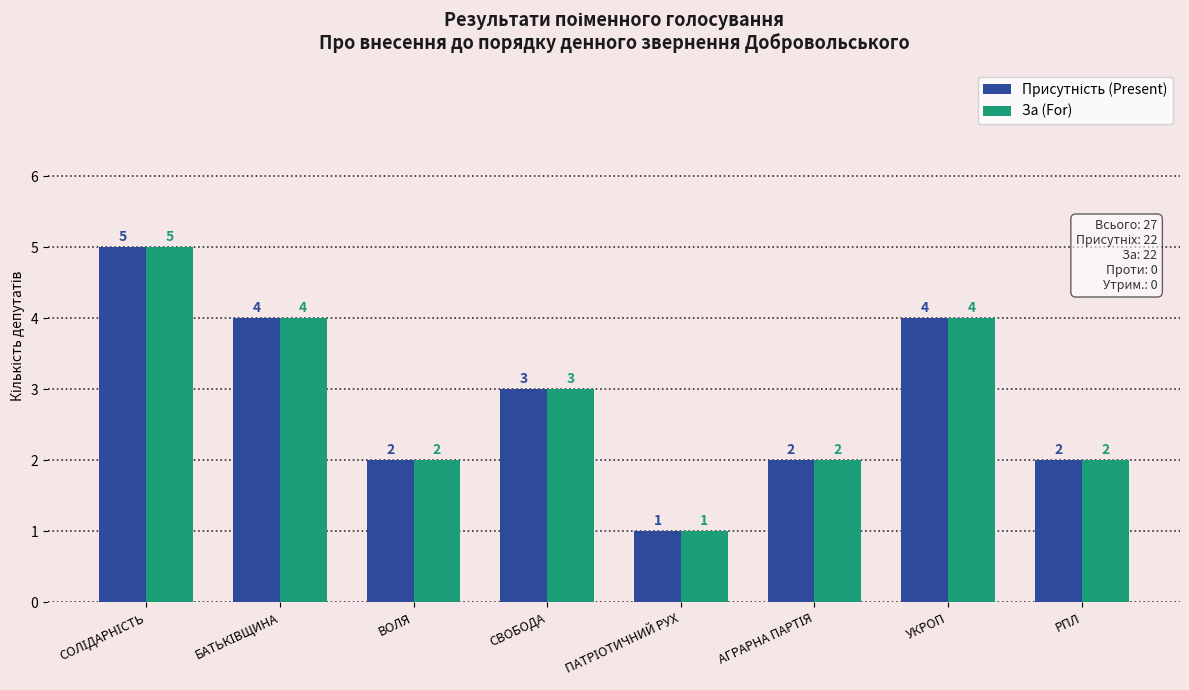

Count the За (For) values in the range 2 to 4.

6